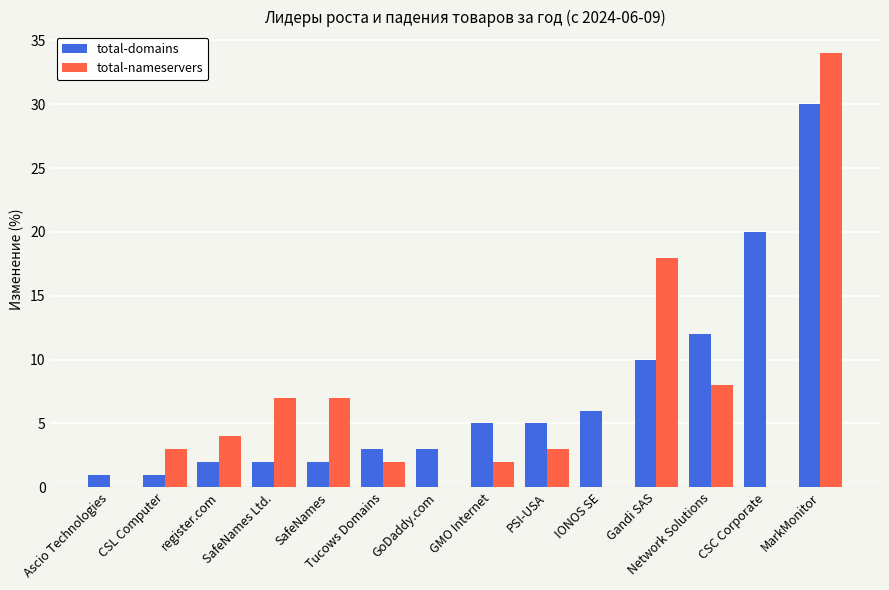

What is the difference between the total-domains values at IONOS SE and Ascio Technologies?

5